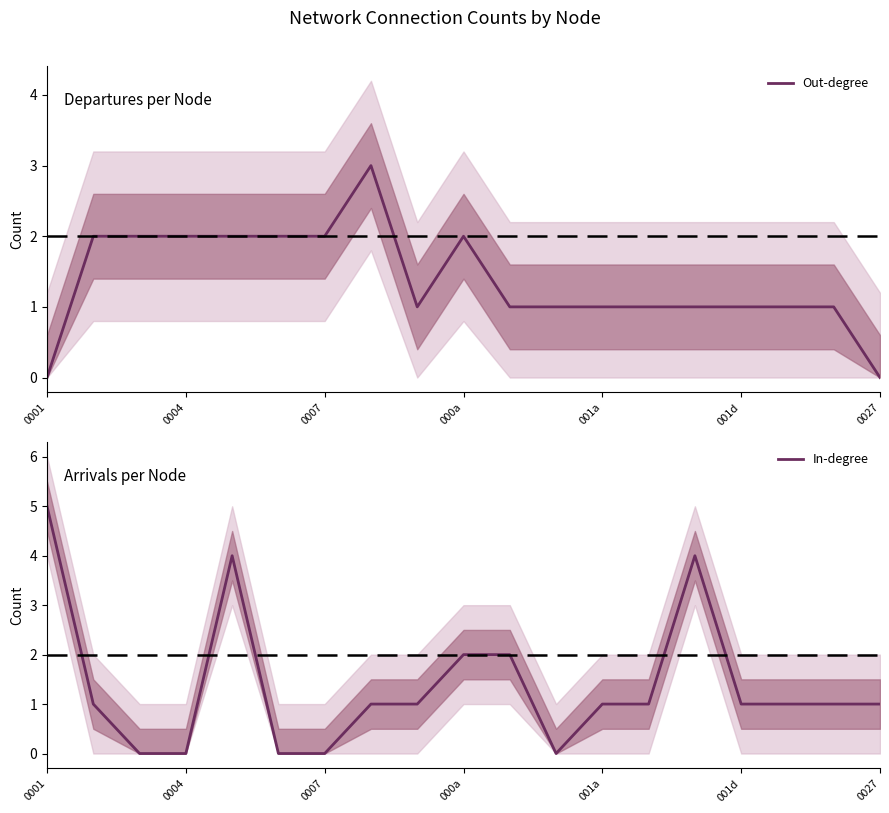

The Out-degree series shows 0 at 0001. True or false?

True